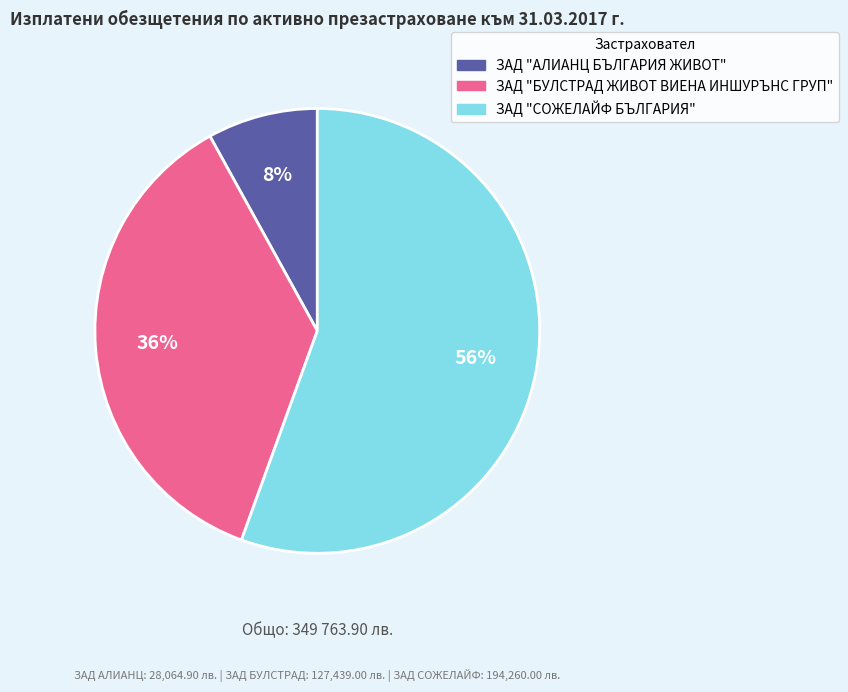

Count the number of slices in the pie.

3